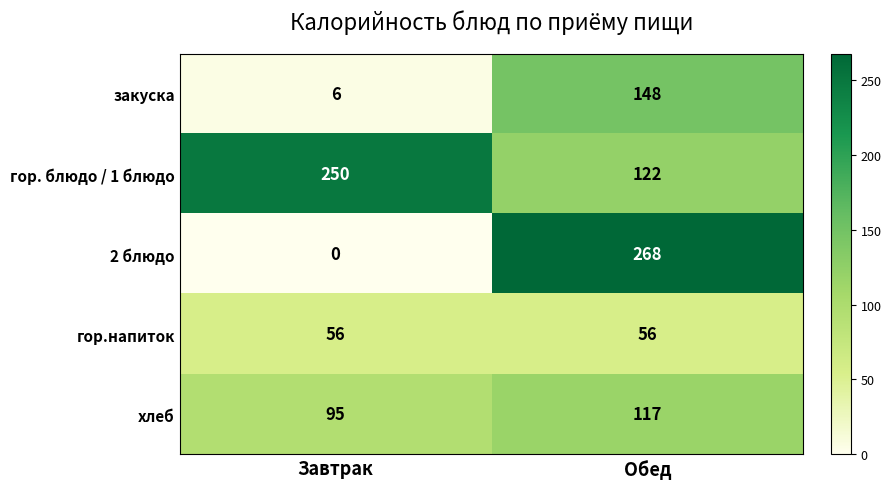

Is it true that закуска equals 148 at Обед?

True